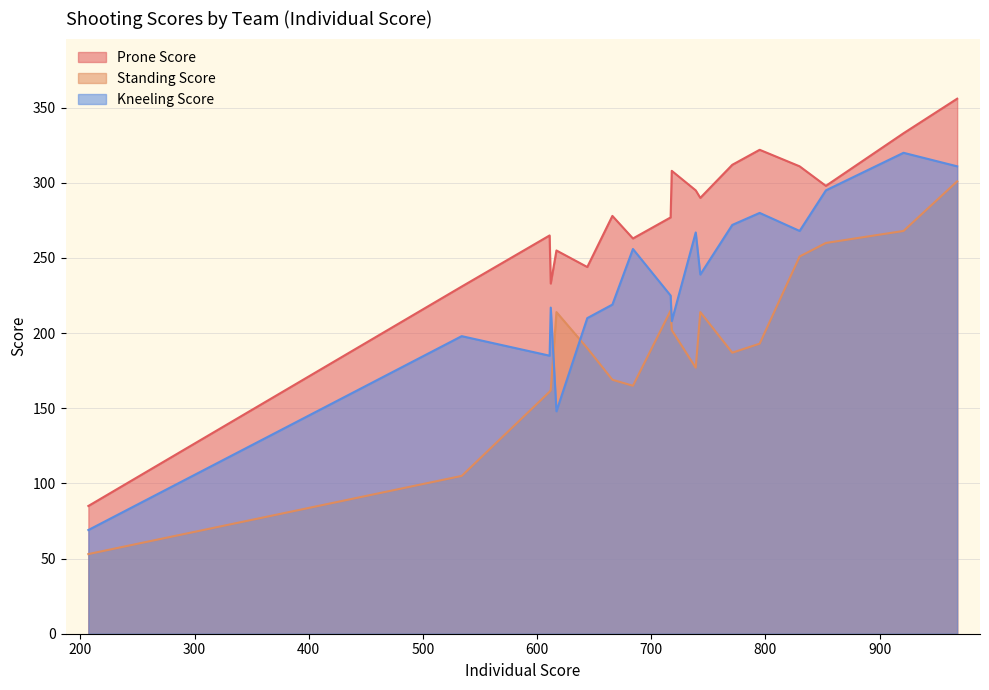

How many interior local valleys does the Prone Score series have?

5